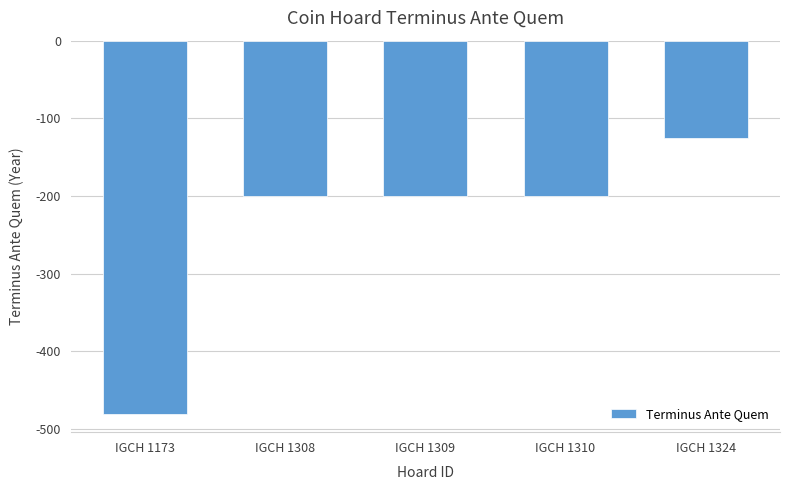

How many distinct data groups are displayed?

1